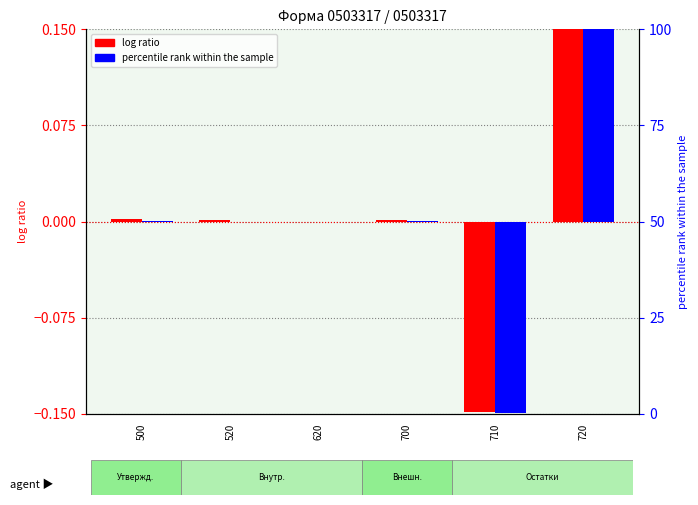

Are the bars horizontal?

No